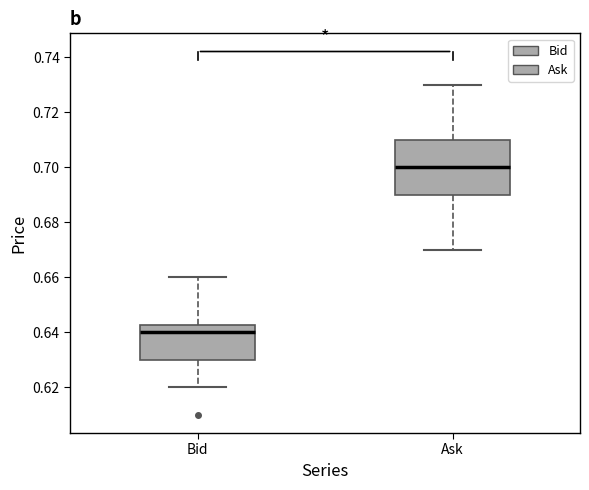

Reading left to right, read every box against the y-axis: the position of its median line, the range the box covers, and the ends of its whiskers. The values are not printed on the chart, so give them approximately, as read against the axis.

Bid: median 0.640, box 0.630 to 0.642, whiskers 0.620 to 0.660
Ask: median 0.700, box 0.690 to 0.710, whiskers 0.670 to 0.730